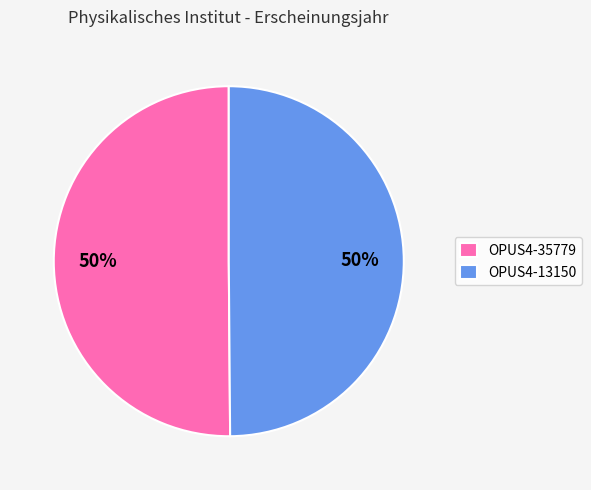

Approximately how many times larger is the value at OPUS4-35779 compared to OPUS4-13150?

1.0